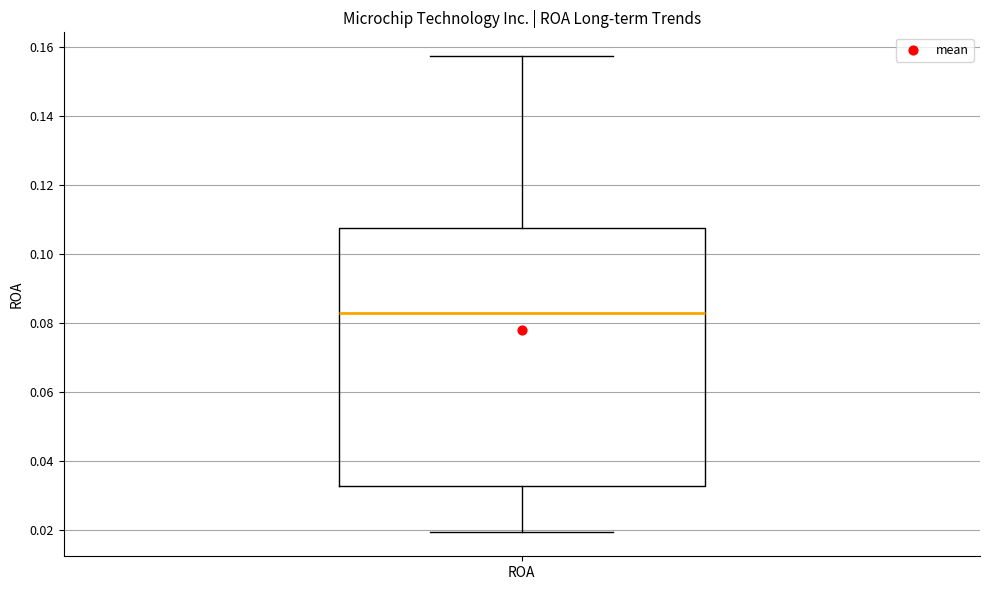

Read this box plot against the y-axis: the position of the median line, the range covered by the box, and the ends of both whiskers. The values are not printed on the chart, so give them approximately, as read against the axis.

median 0.082, box 0.032 to 0.108, whiskers 0.020 to 0.158